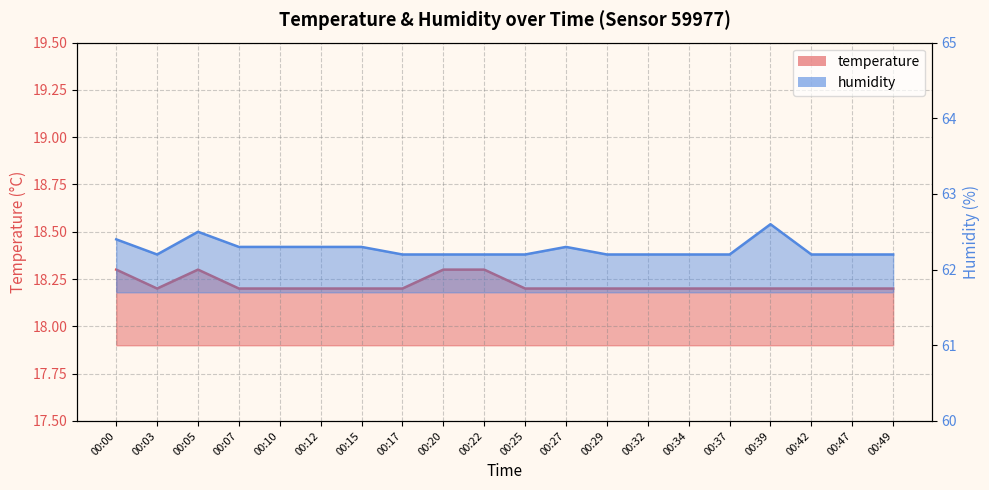

True or false: humidity has more than 0 interior local peaks.

True